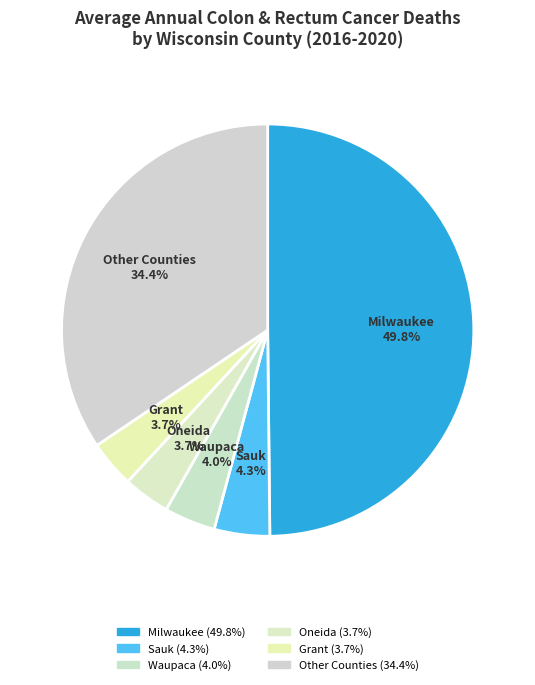

How many slices are in this pie chart?

6